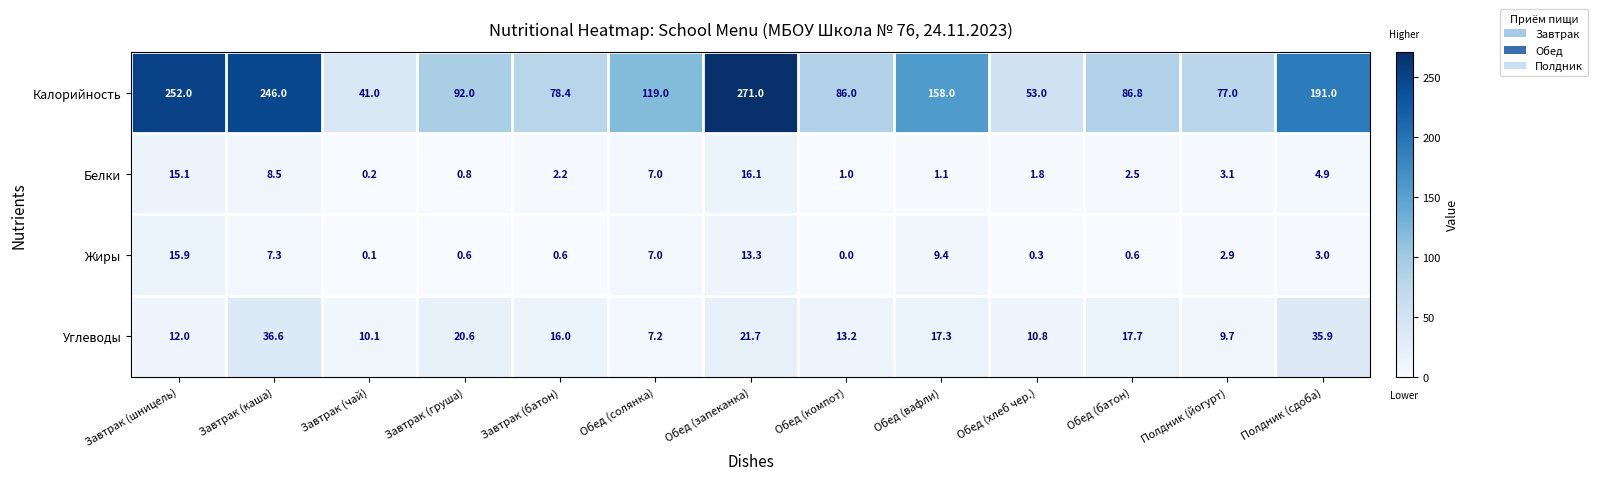

Which series has the largest range (max minus min)?

Калорийность